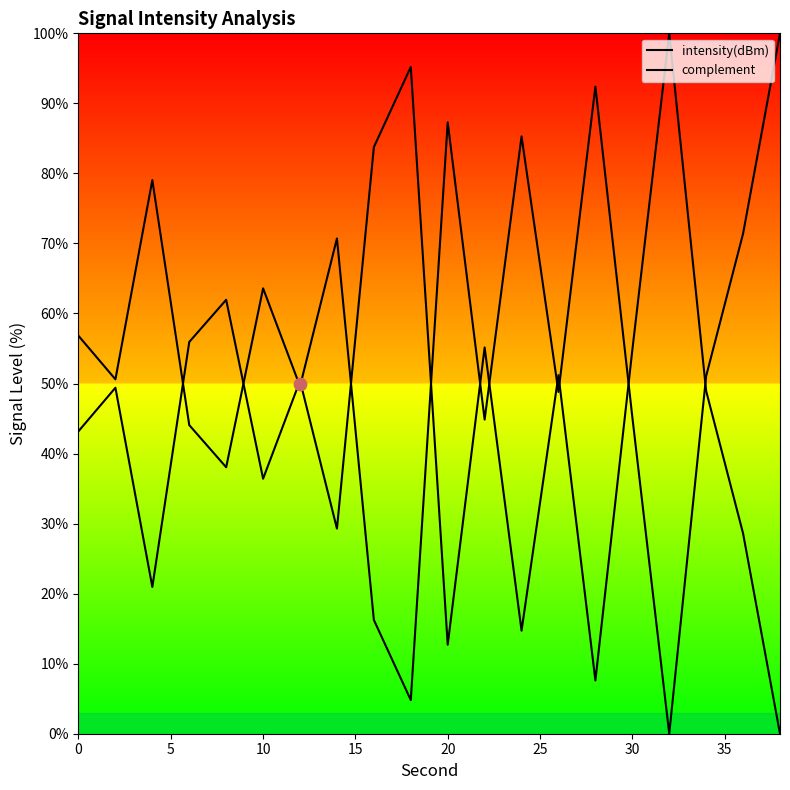

Which series reaches the minimum Y coordinate?

intensity(dBm)